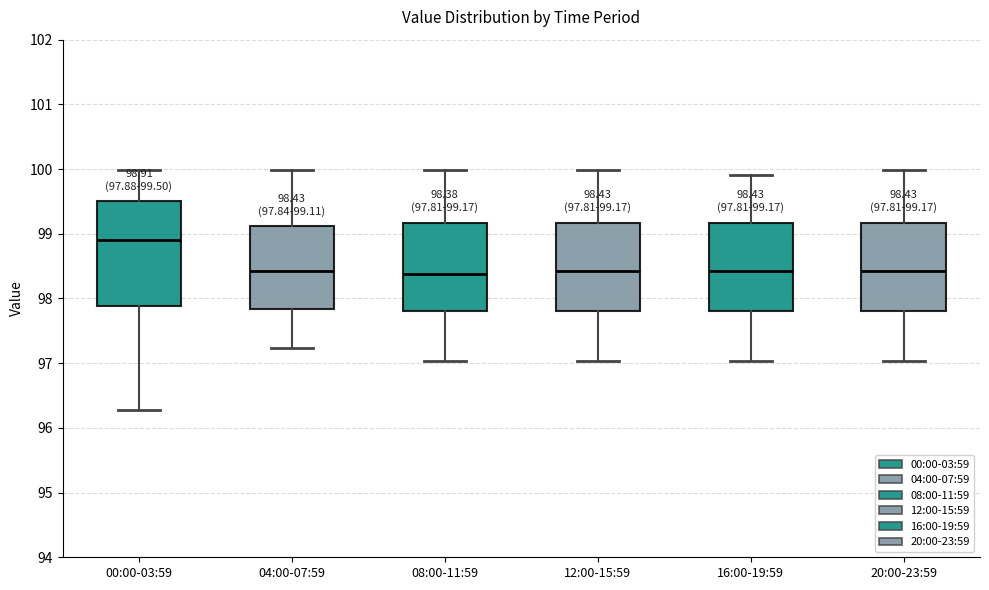

Which box's median line is the highest?

00:00-03:59